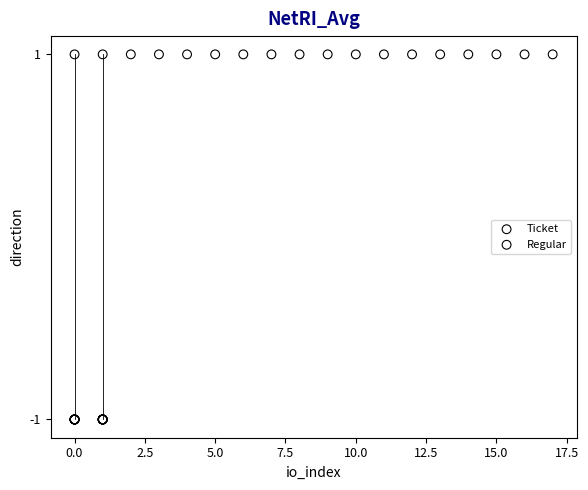

Which series reaches the minimum Y coordinate?

Ticket